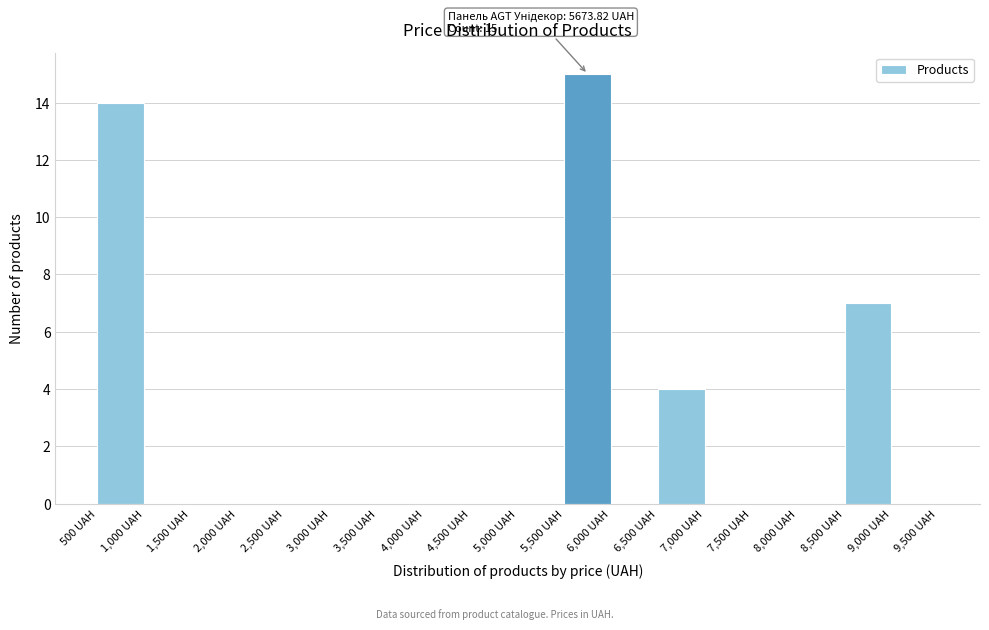

Over which range of the x-axis is the bar tallest?

5500 to 6000